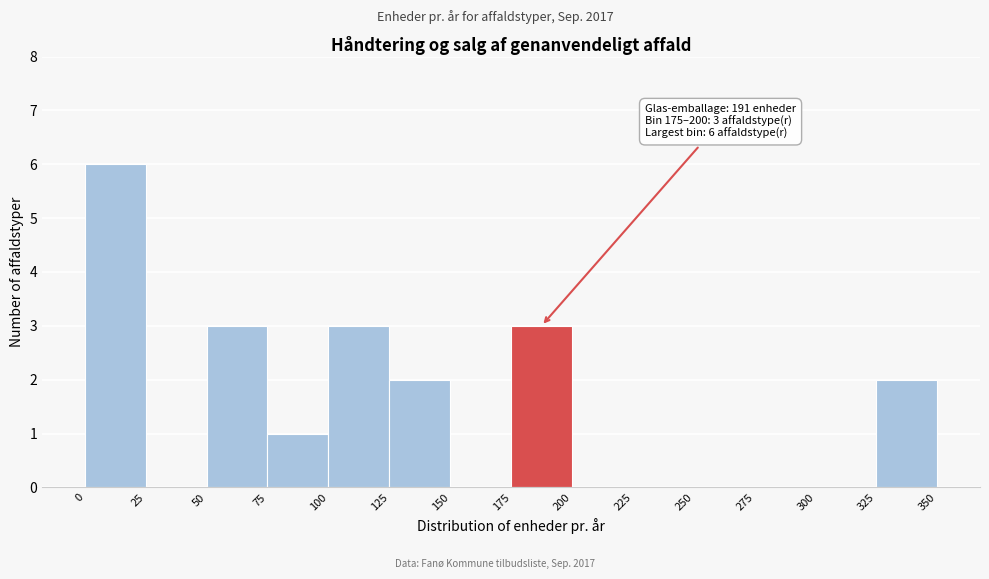

Which range on the x-axis has the tallest bar?

0 to 25